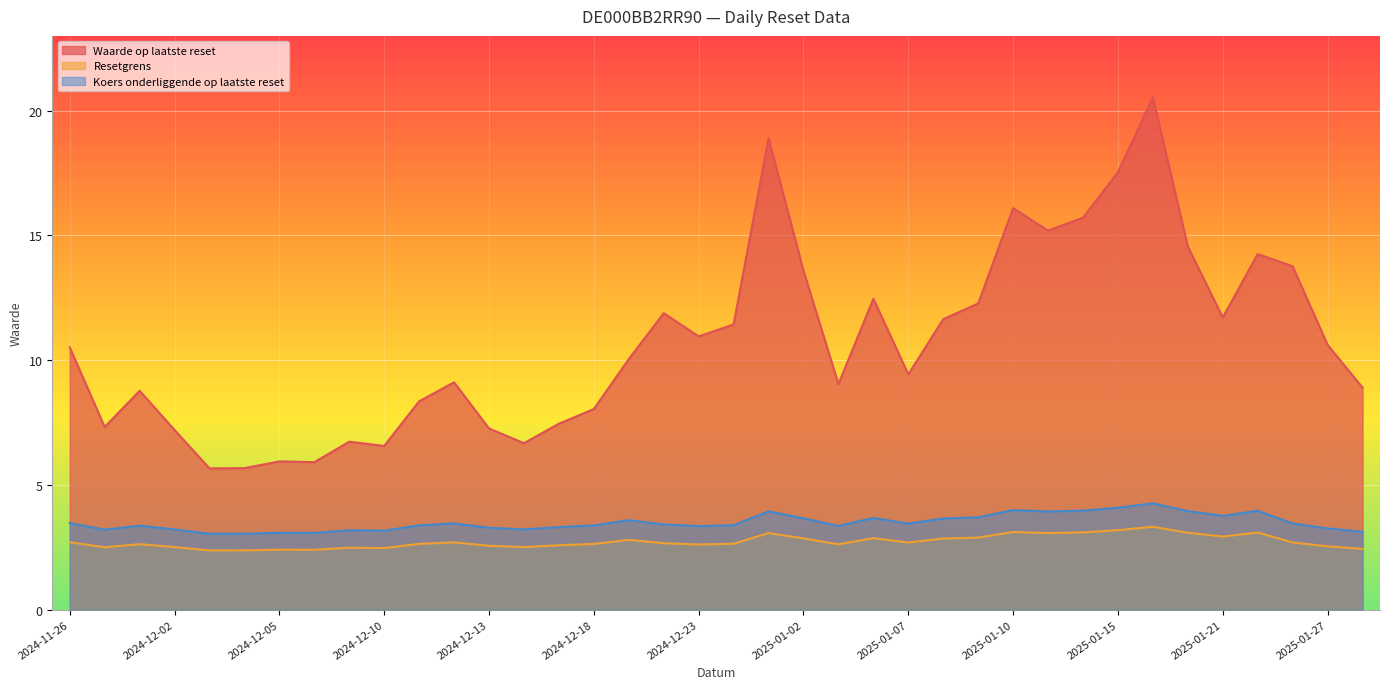

What value does the Resetgrens series have at 2024-12-27?

2.6